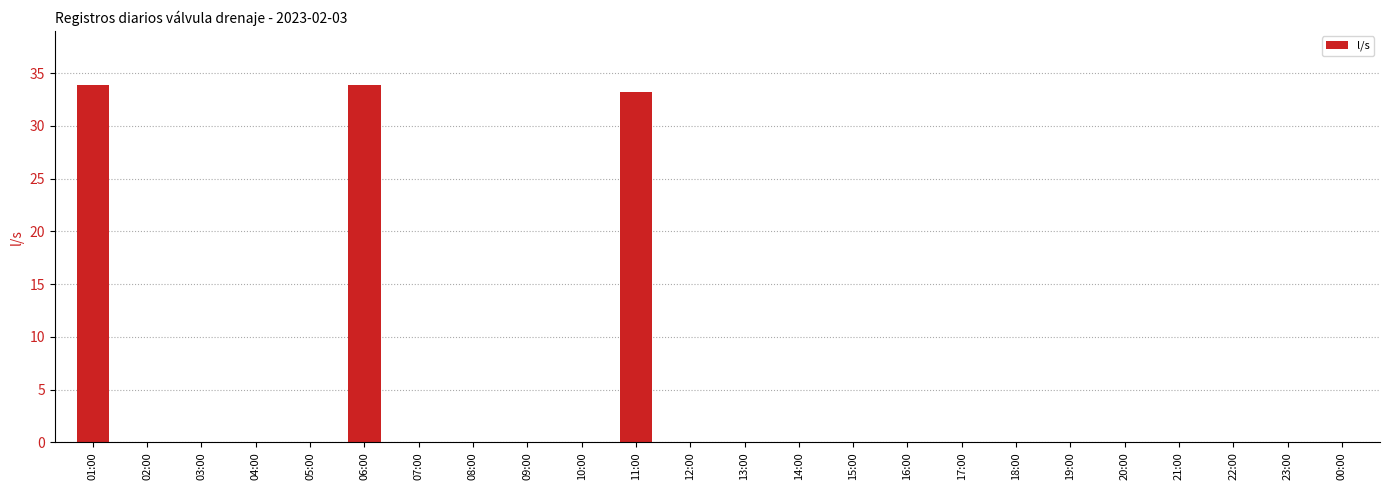

What is the maximum value shown in the chart?

33.9